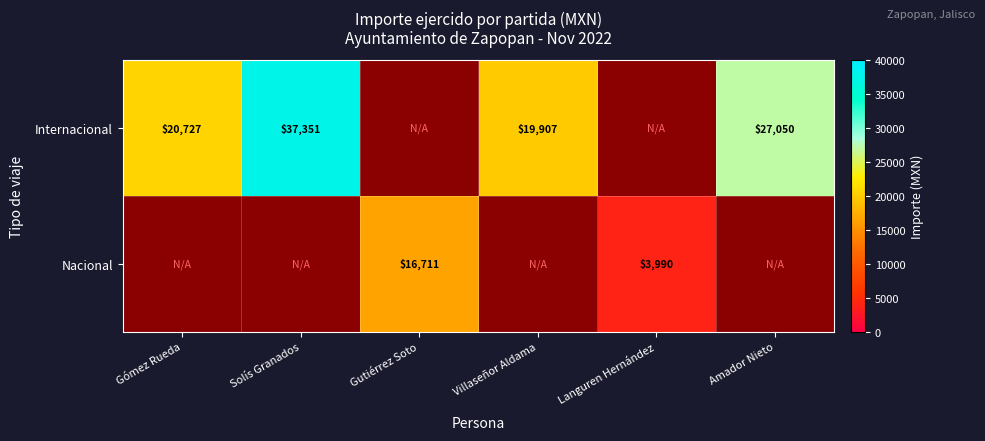

At how many categories does at least one series exceed 12000?

5